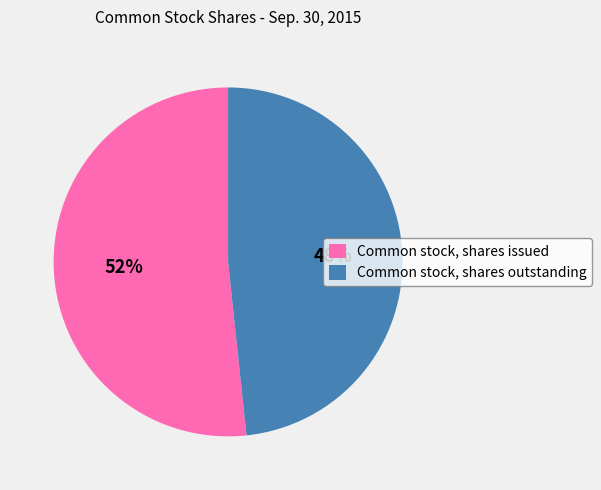

Is there a majority slice in this chart?

Yes